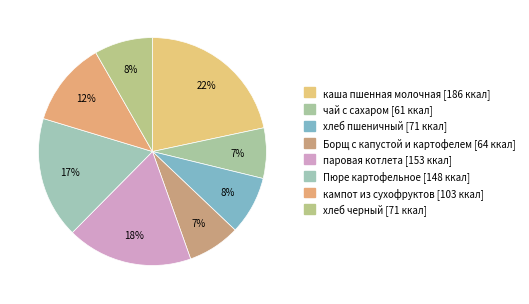

How many slices are in this pie chart?

8